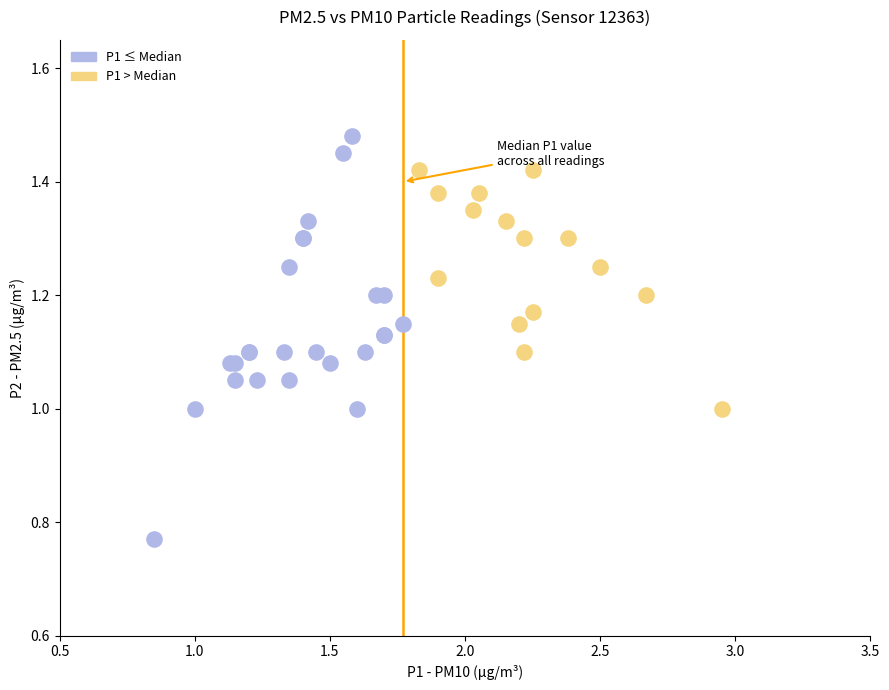

Which series reaches the maximum Y coordinate?

P1 ≤ Median